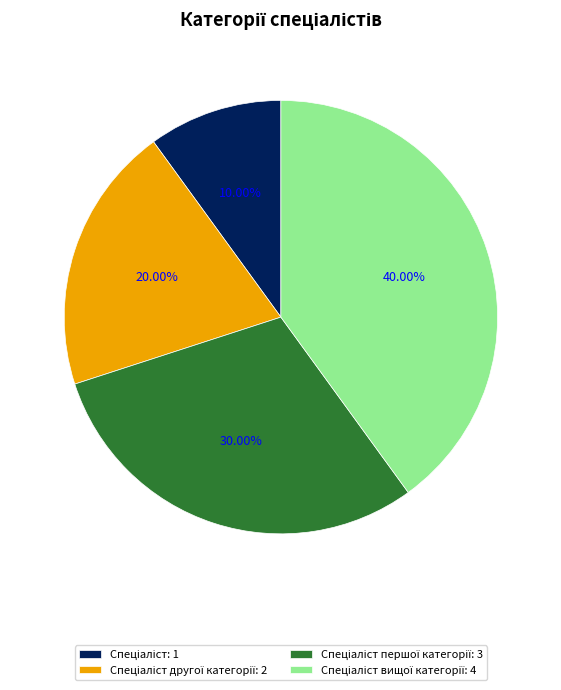

Is there a majority slice in this chart?

No